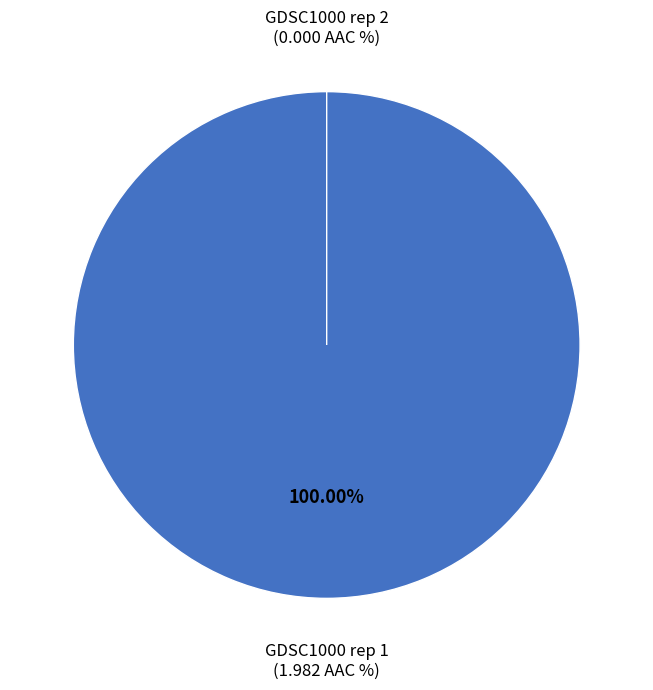

To the nearest percent, what portion does GDSC1000 rep 1 represent?

100%